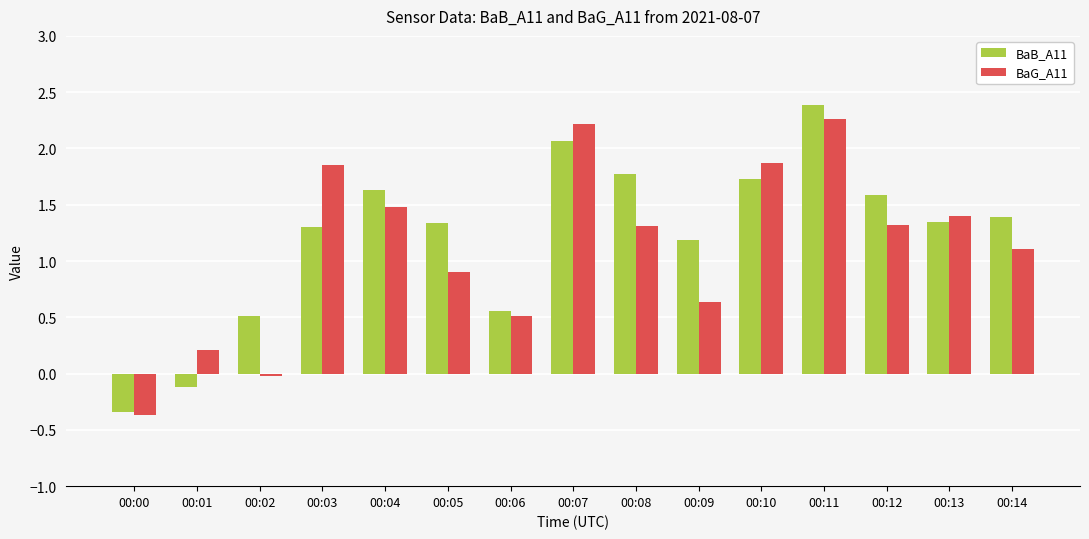

Which category has the lowest value across all series?

00:00